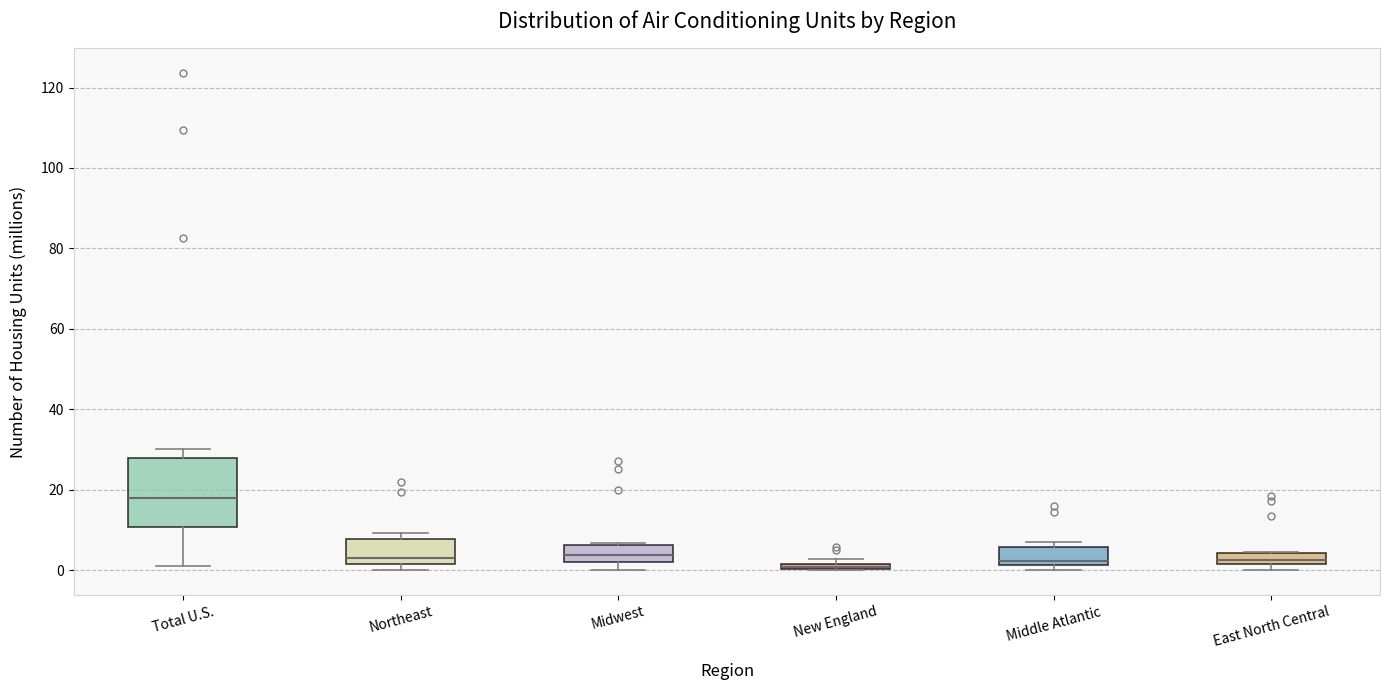

Where does the lower whisker of the box for Total U.S. end on the y-axis? The values are not printed on the chart, so give them approximately, as read against the axis.

0